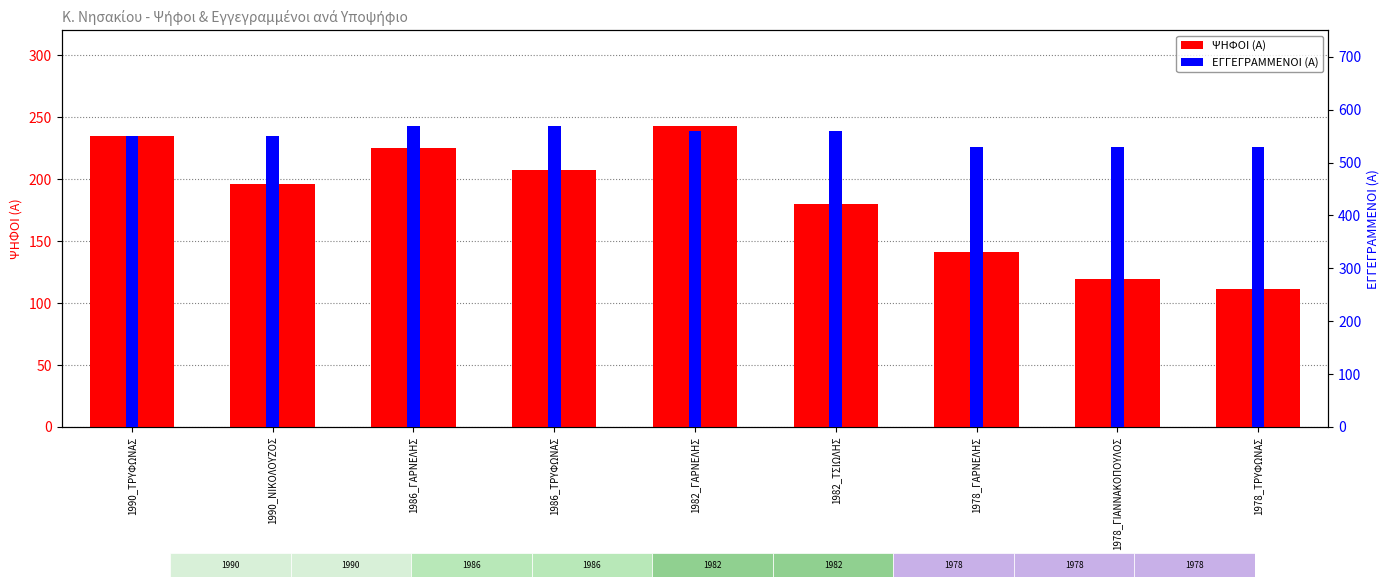

What is the difference between the ΨΗΦΟΙ (Α) values at 1978_ΓΙΑΝΝΑΚΟΠΟΥΛΟΣ and 1982_ΤΣΙΩΛΗΣ?

61